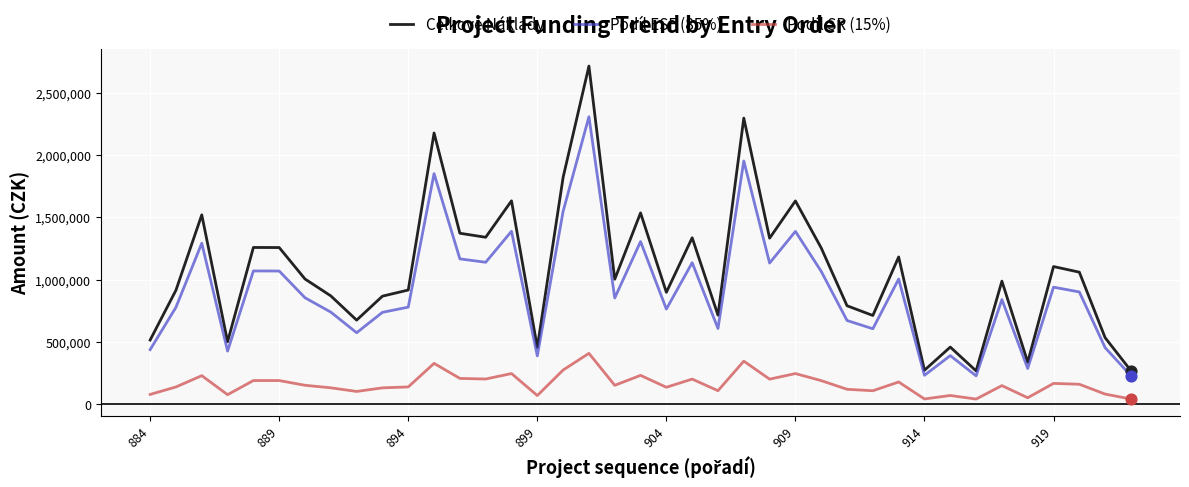

Which series has the largest total across all categories?

Celkové Náklady